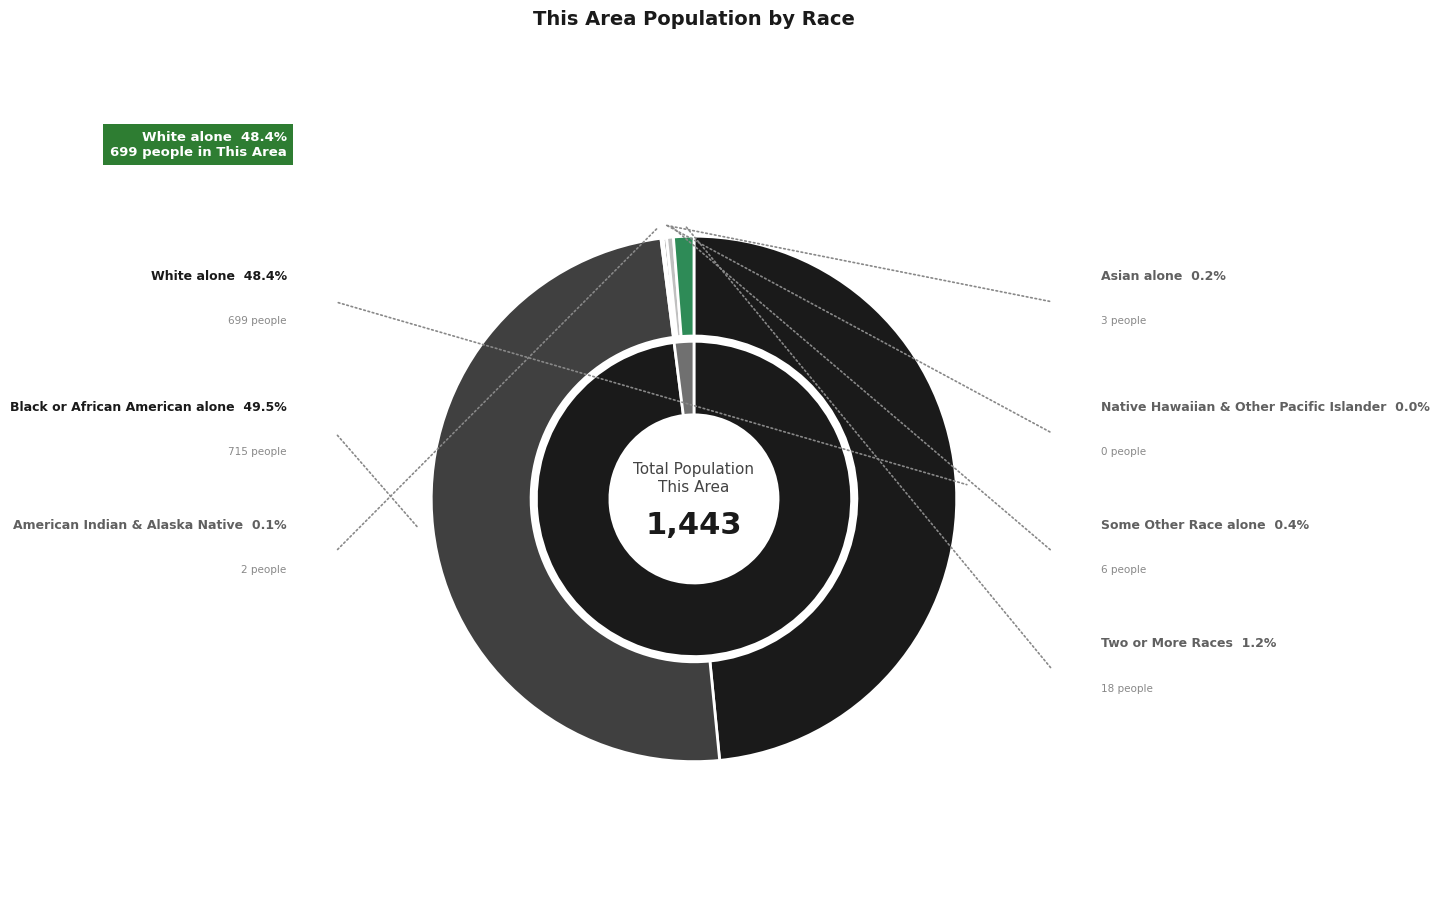

The Asian alone slice represents 0% of the pie. True or false?

True